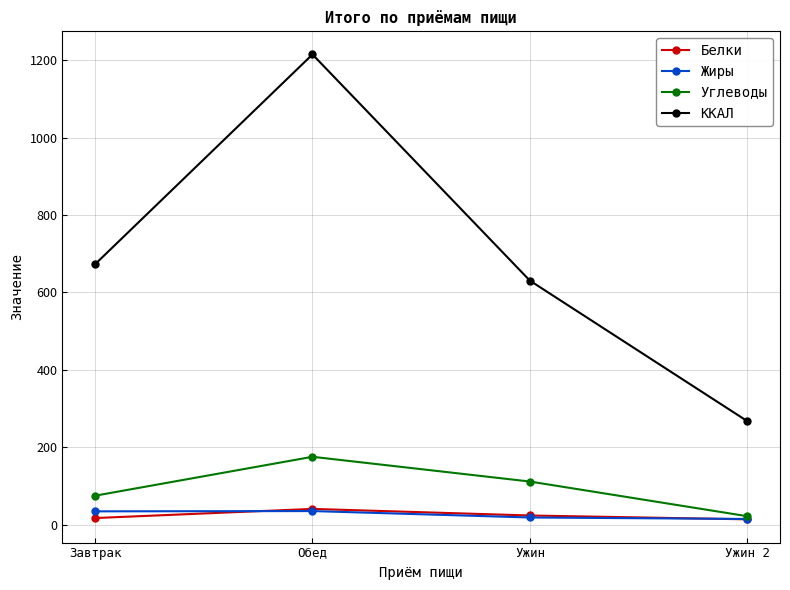

True or false: ККАЛ and Жиры intersect in this chart.

False